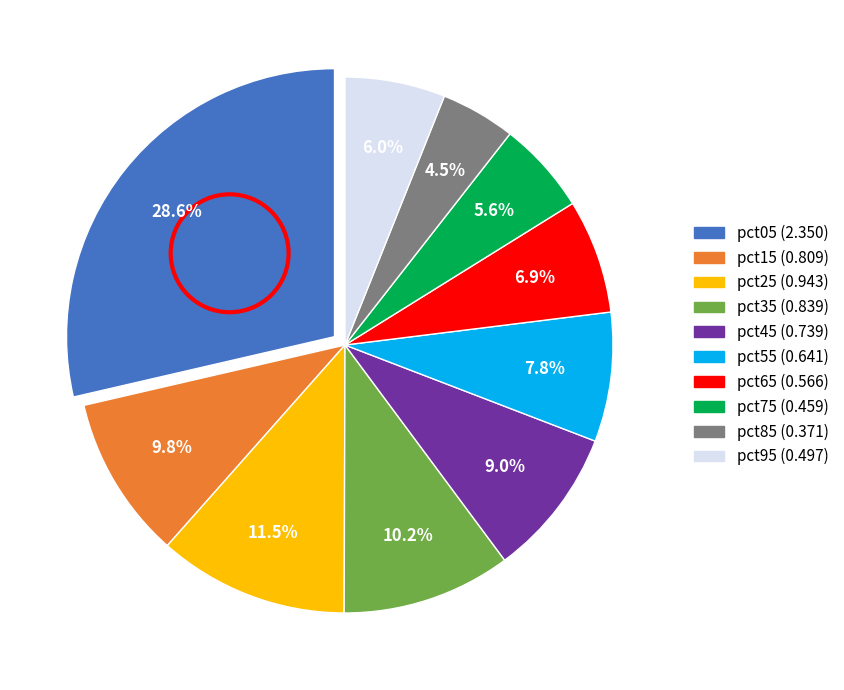

Is it true that pct55 is 1% of the pie?

False